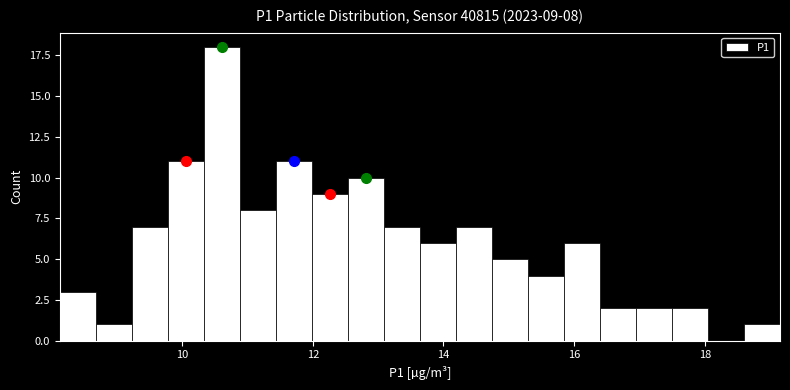

Around what value on the x-axis is the tallest bar? Give the approximate position of its centre, as read against the axis.

10.6